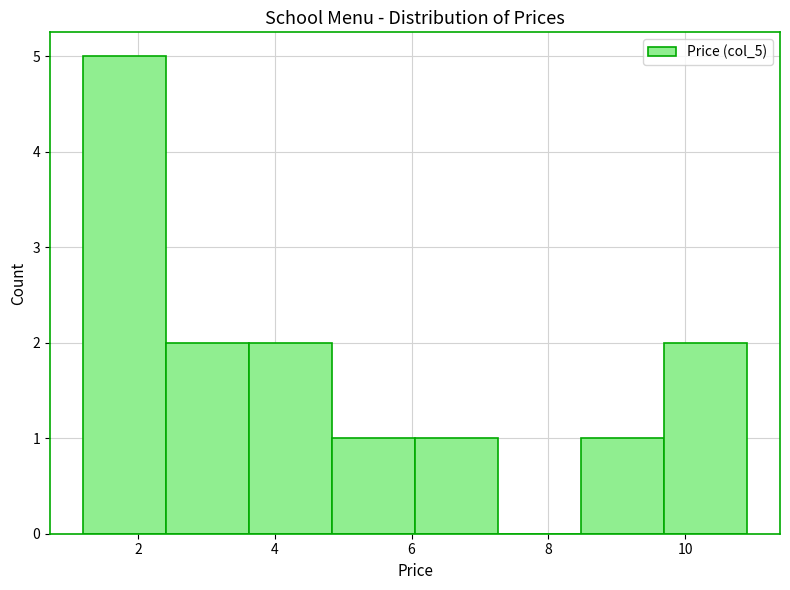

Reading left to right, transcribe this chart: for each bar, give the range it covers on the x-axis and its height. Neither the bar edges nor the heights are printed on the chart, so give them approximately, as read against the axes.

1.2 to 2.4: 5
2.4 to 3.6: 2
3.6 to 4.8: 2
4.8 to 6.0: 1
6.0 to 7.2: 1
7.2 to 8.4: 0
8.4 to 9.6: 1
9.6 to 11.0: 2